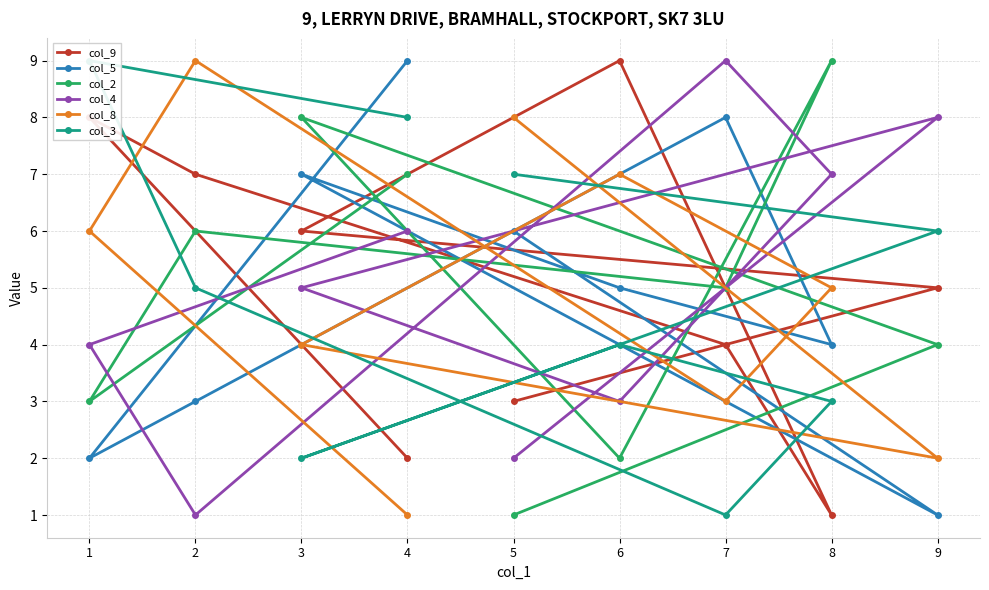

What is the difference between the highest and lowest values at 2?

8